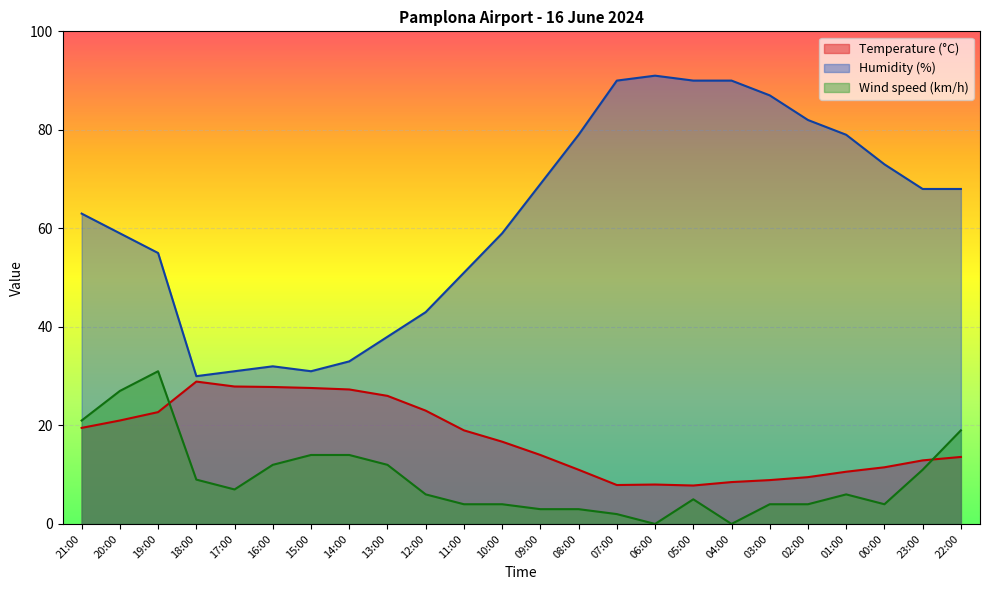

Rank the categories by Temperature (C) value from lowest to highest.

05:00, 07:00, 06:00, 04:00, 03:00, 02:00, 01:00, 08:00, 00:00, 23:00, 22:00, 09:00, 10:00, 11:00, 21:00, 20:00, 19:00, 12:00, 13:00, 14:00, 15:00, 16:00, 17:00, 18:00